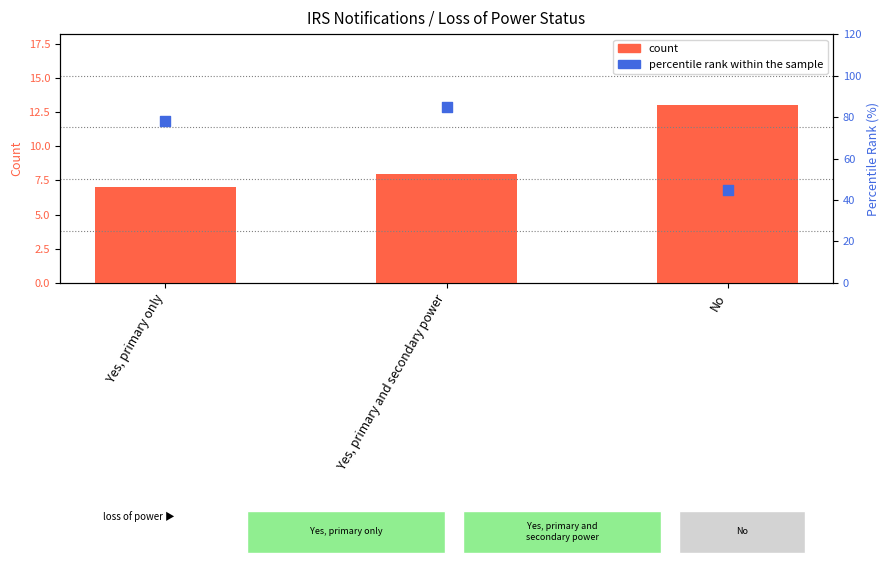

At which category is the sum across all series the highest?

Yes, primary and secondary power